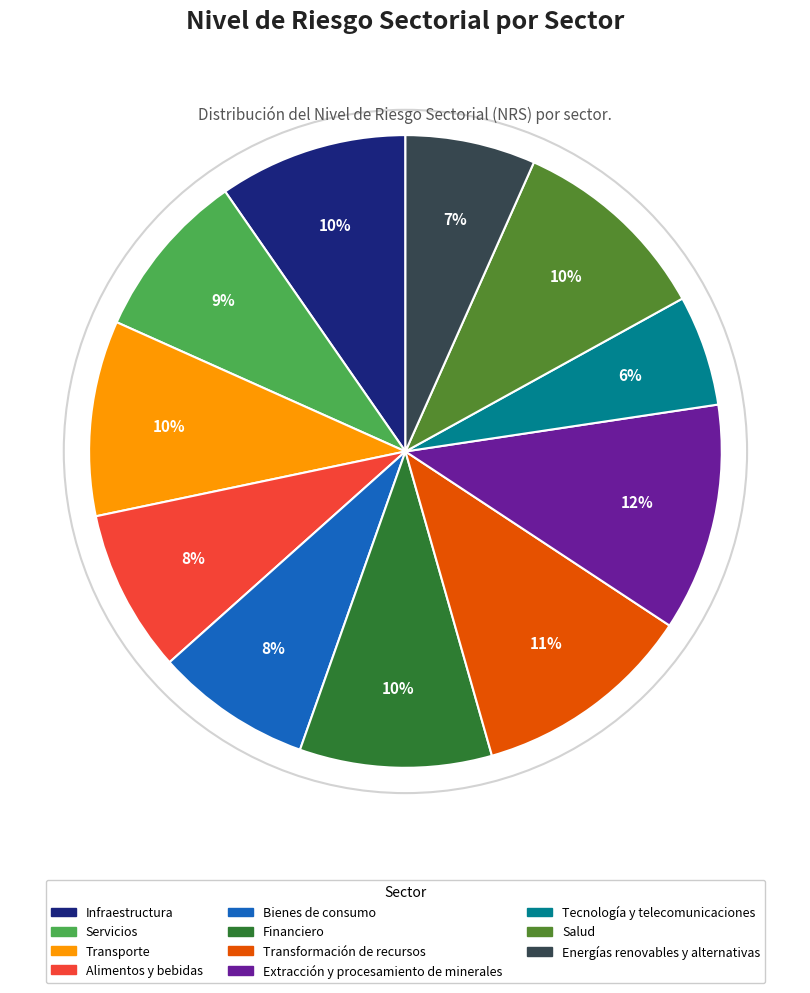

To the nearest percent, what is the difference between the largest and smallest slice percentages?

6%